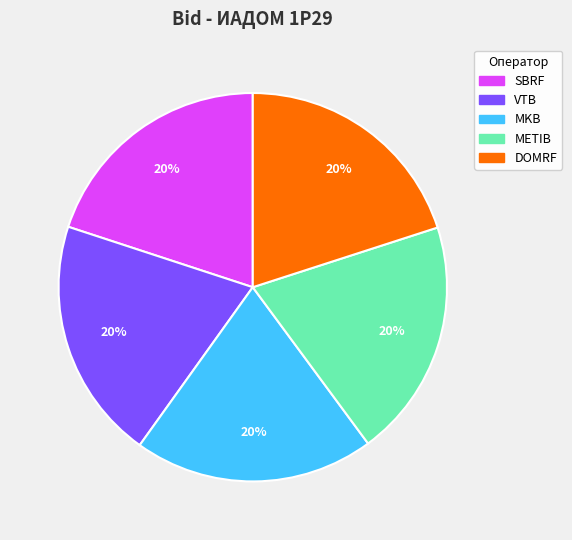

The SBRF slice represents 29% of the pie. True or false?

False